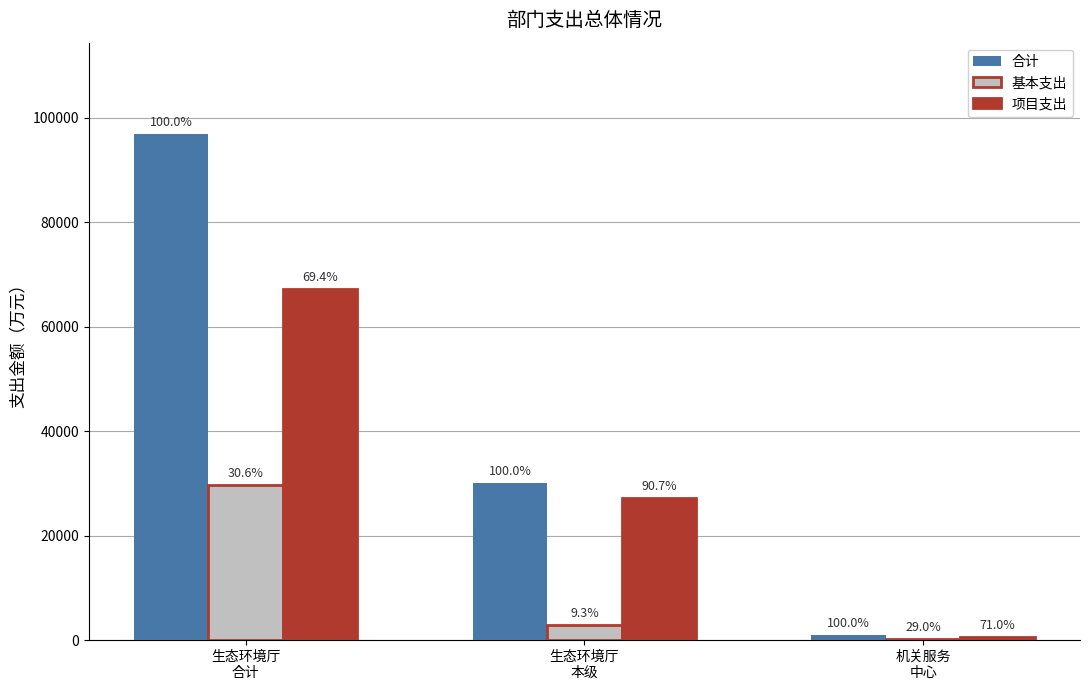

Are the bars grouped side by side (vs. stacked)?

Yes